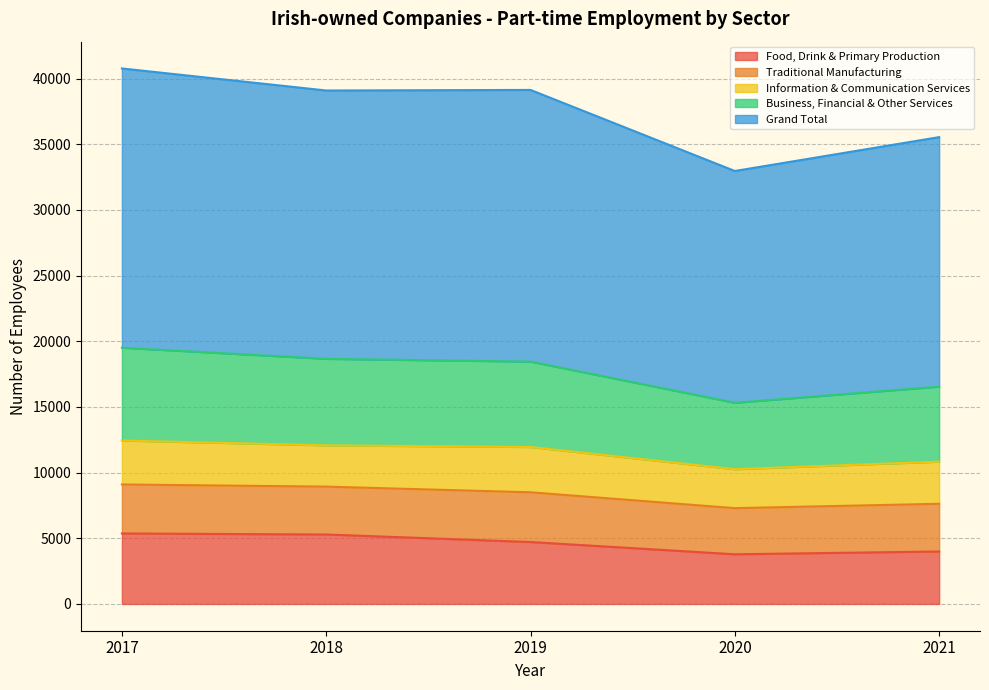

What is the highest value of the Business, Financial & Other Services series?

19507